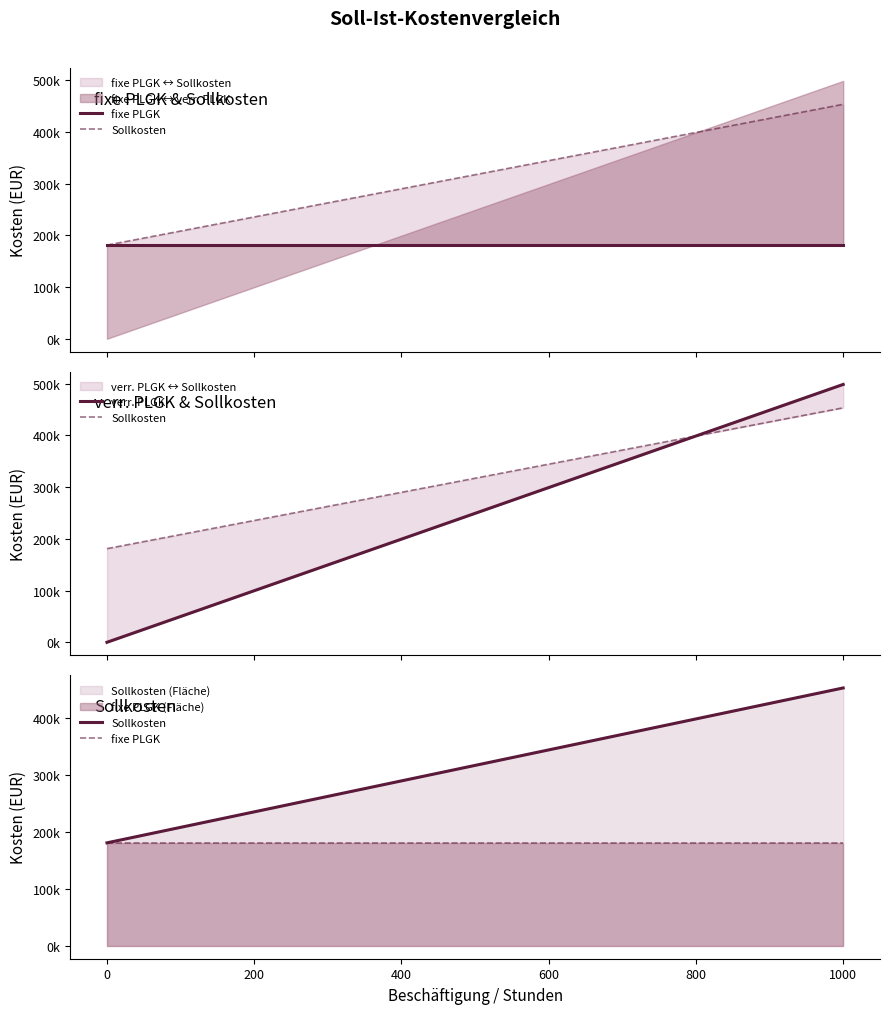

What is the value of the Sollkosten point at the 16th from the left?

385166.7